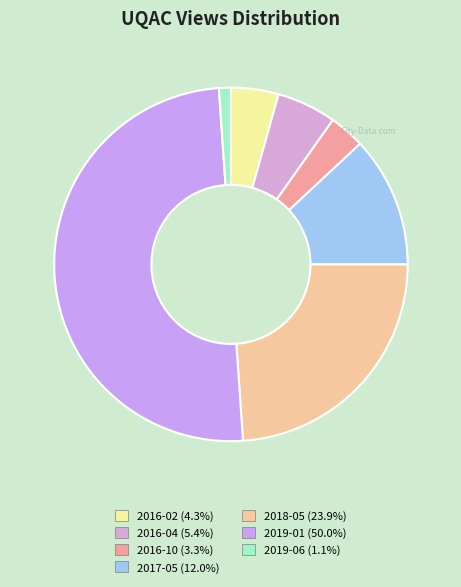

How many slices are in this pie chart?

7